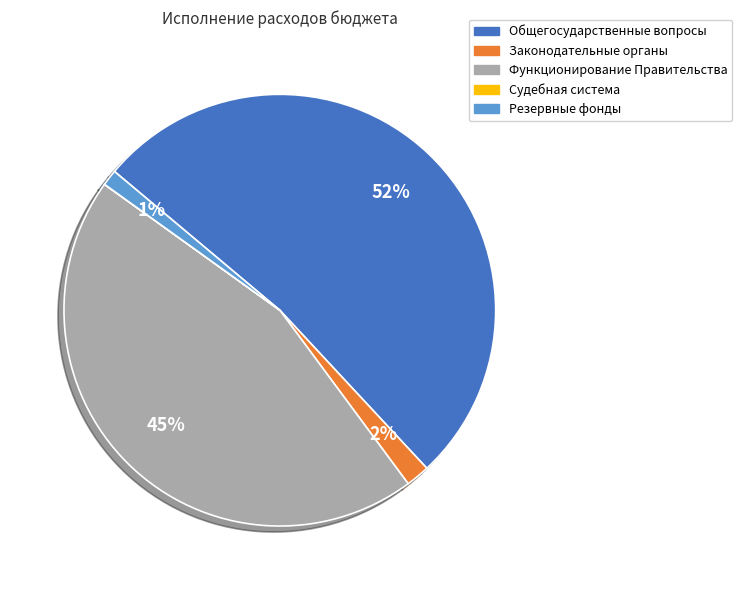

Does any single category account for the majority?

Yes